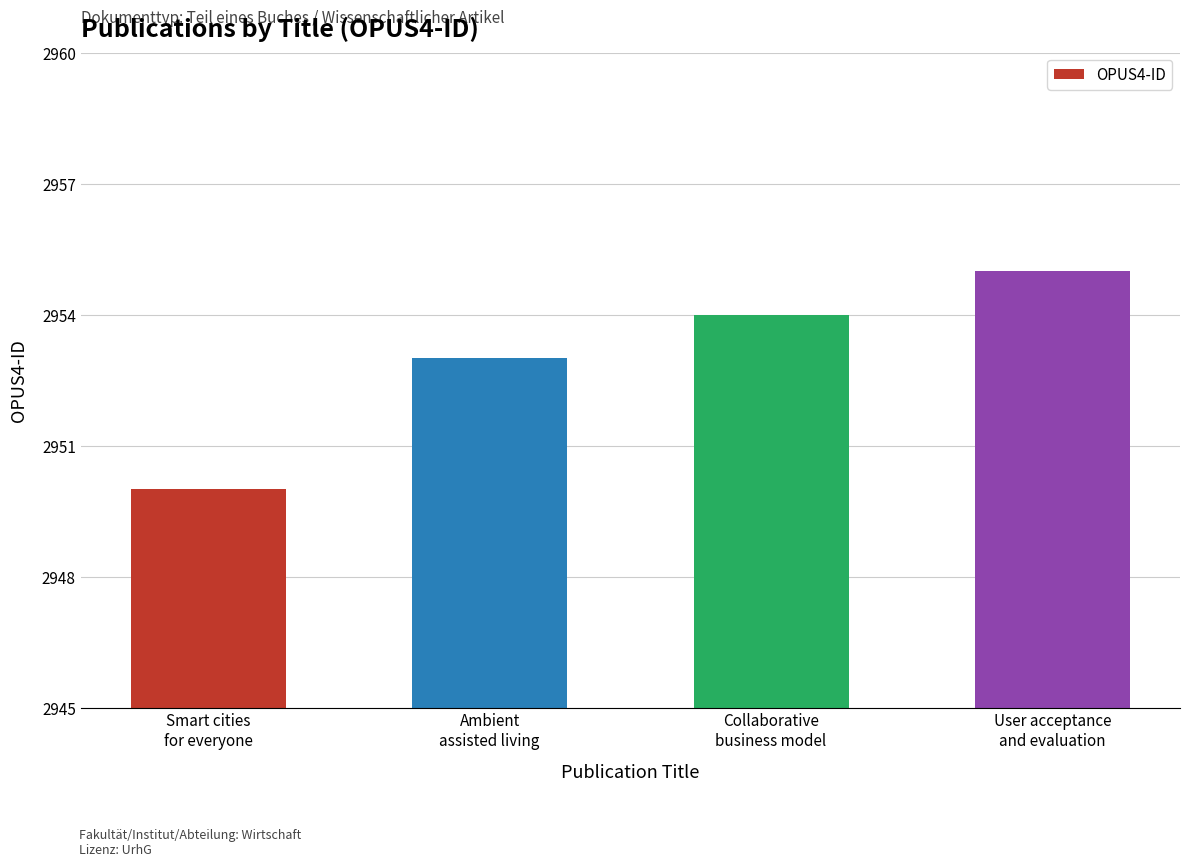

What is the sum of the values at Collaborative
business model and Ambient
assisted living?

5907